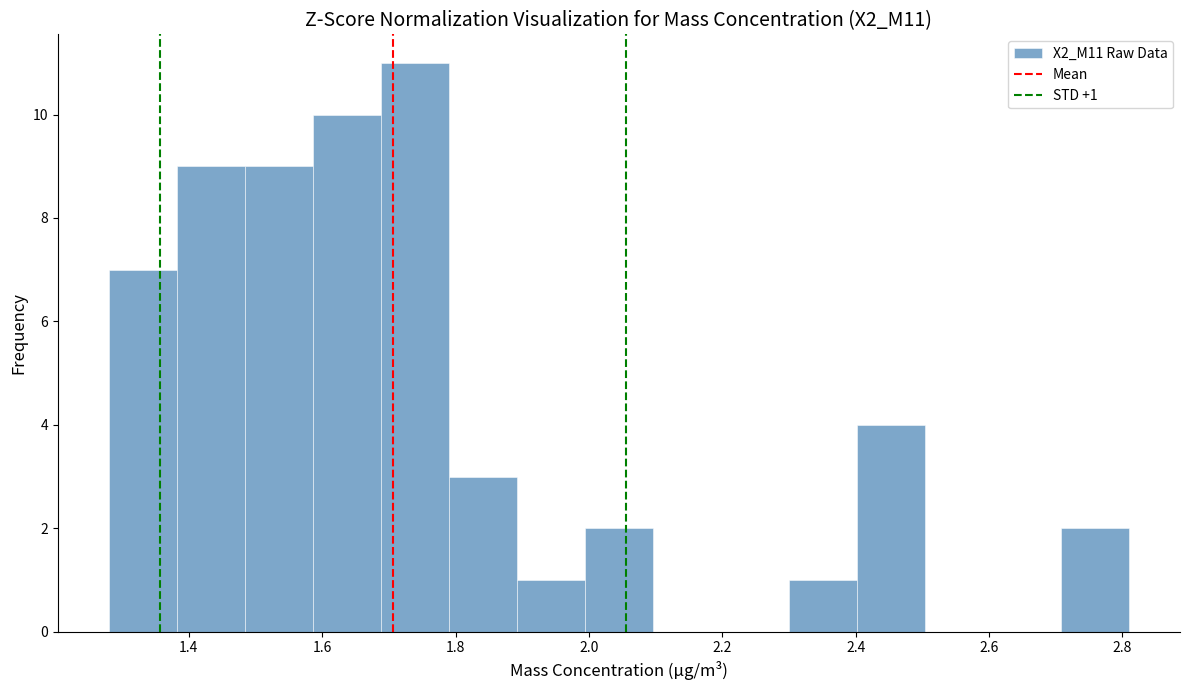

Which range on the x-axis has the tallest bar?

1.688 to 1.790